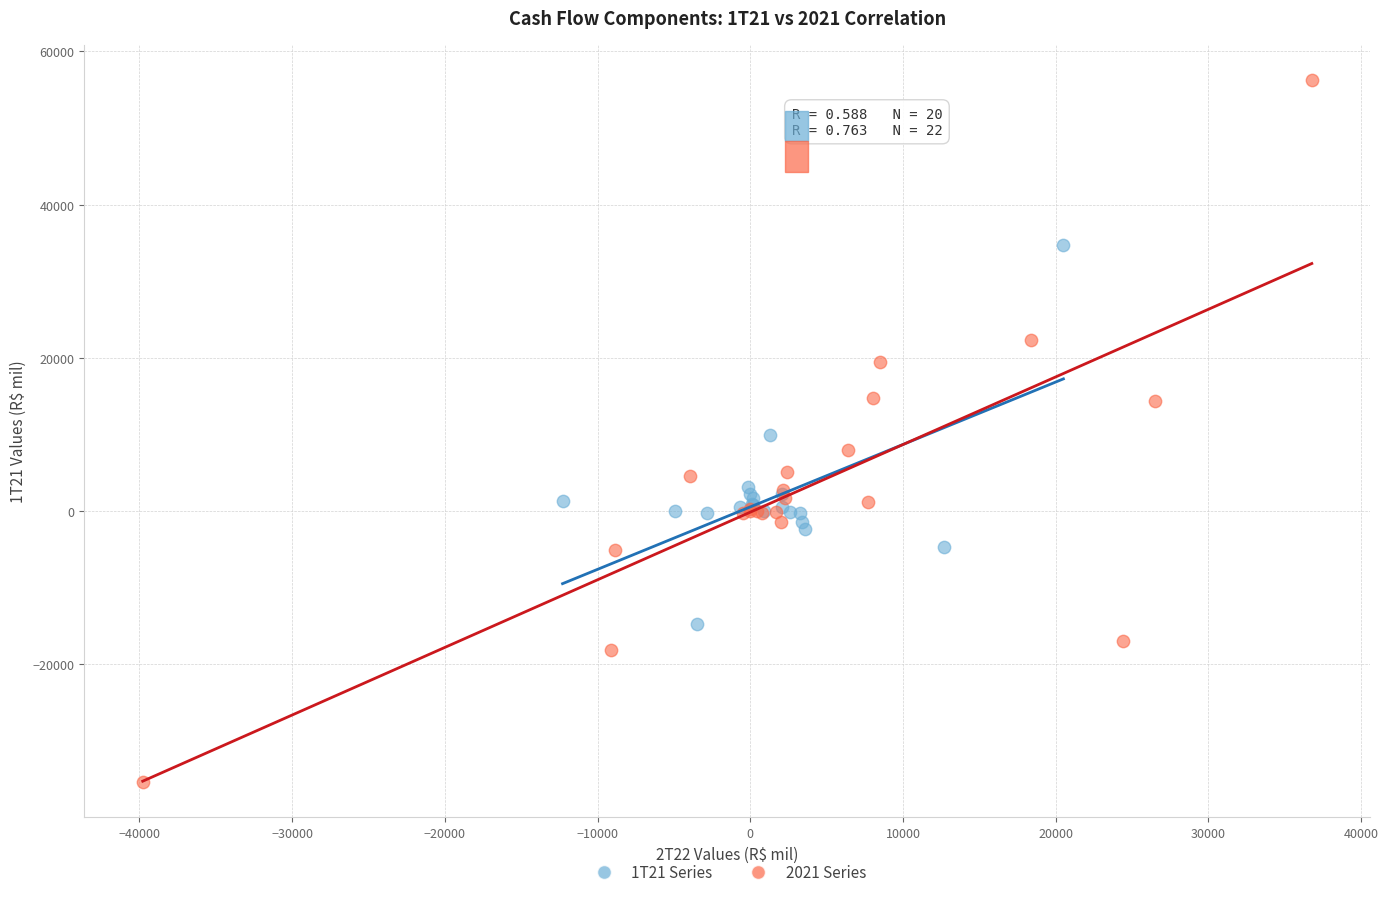

What are all the series names shown in the legend?

1T21 Series, 2021 Series